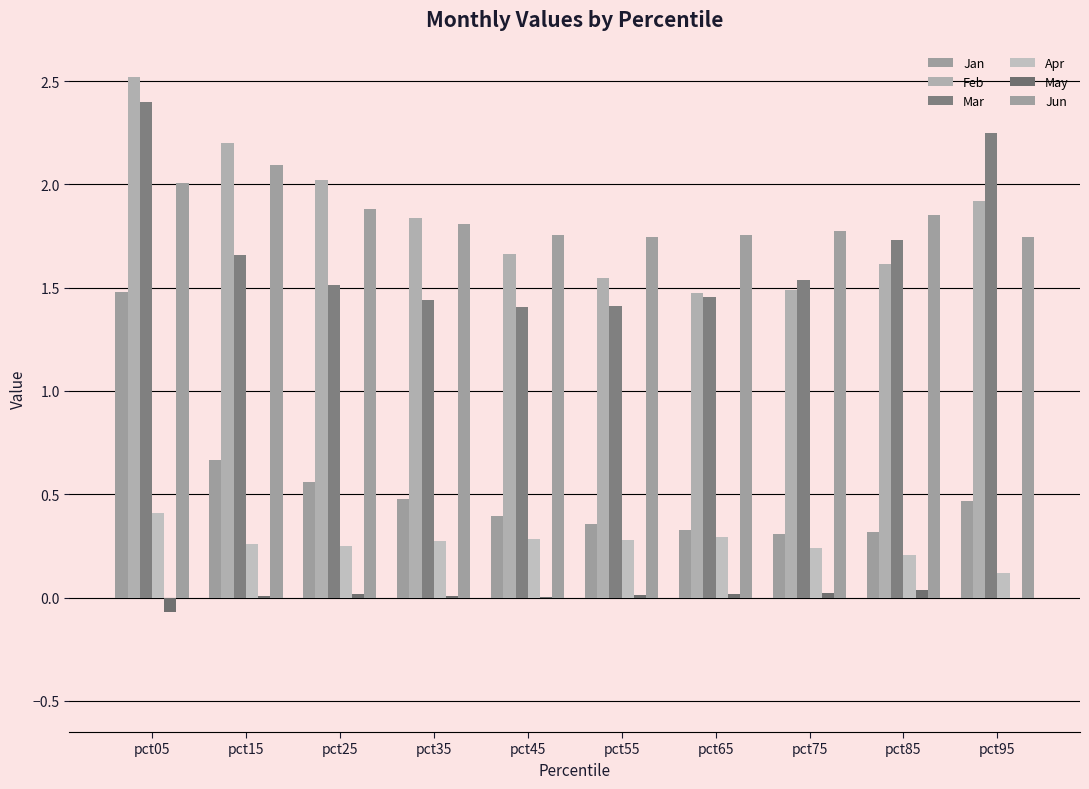

Does the chart contain stacked bars?

No